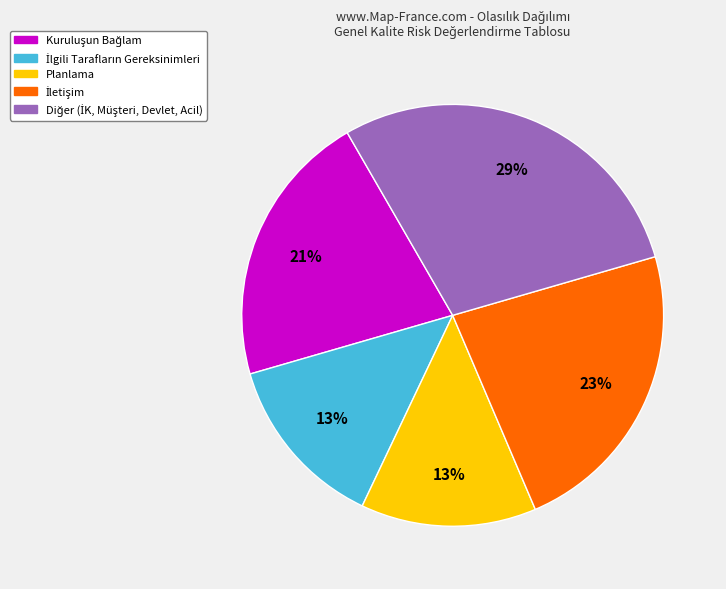

Is there a majority slice in this chart?

No